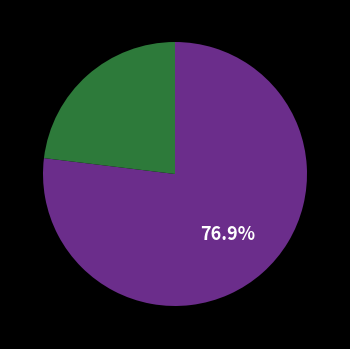

To the nearest percent, what is the average slice percentage?

50%